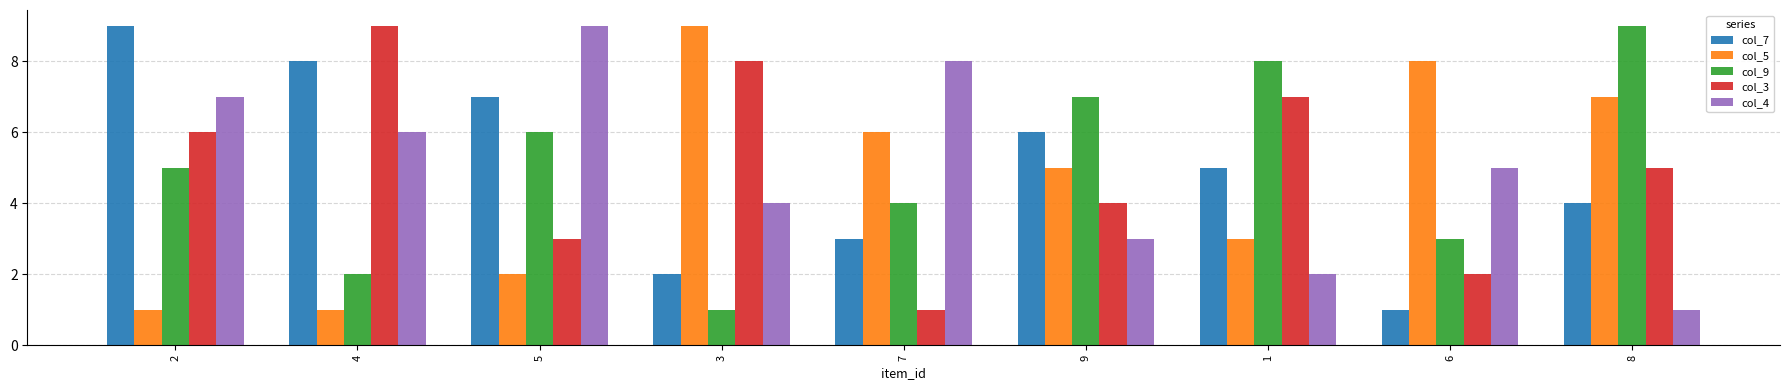

At how many categories does at least one series exceed 3?

9